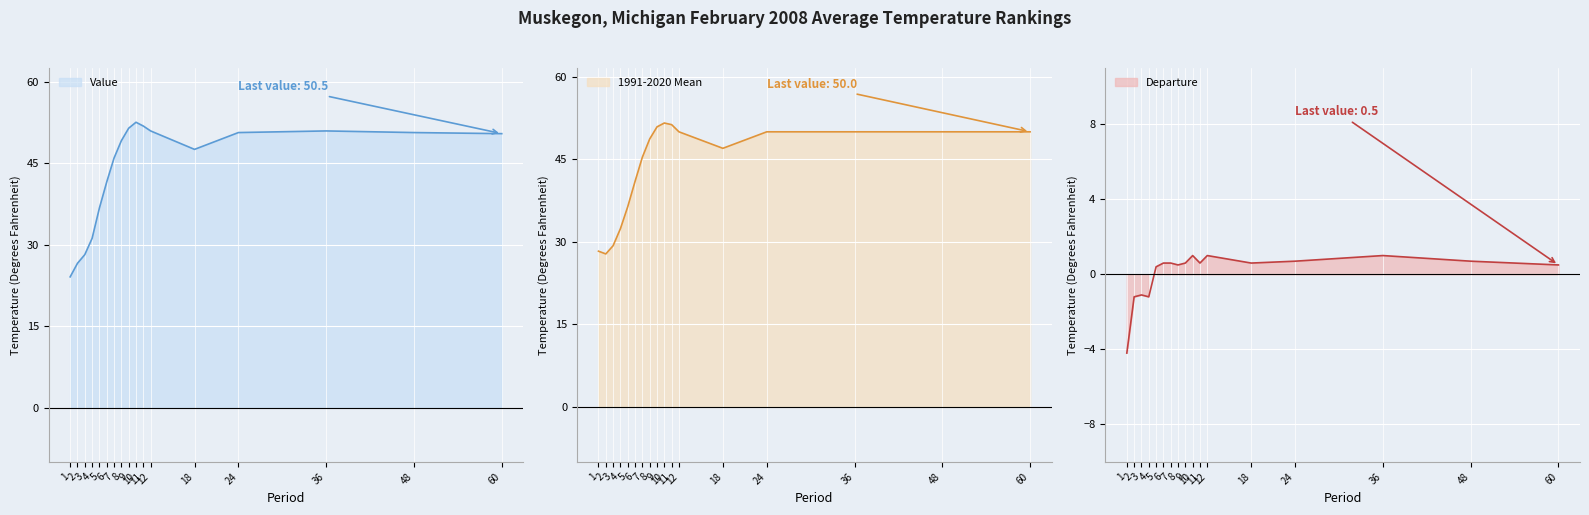

At which category is the sum across all series the highest?

10